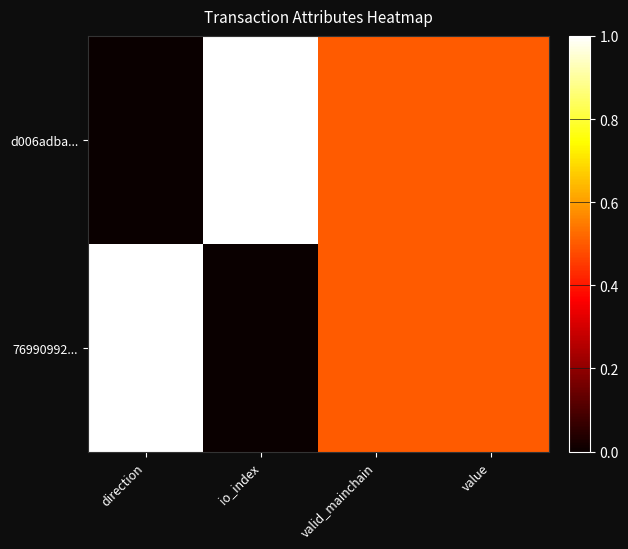

Reading right to left, list all the values displayed in this chart.

d006adba...: value=0.5	valid_mainchain=0.5	io_index=1.0	direction=0.0
76990992...: value=0.5	valid_mainchain=0.5	io_index=0.0	direction=1.0